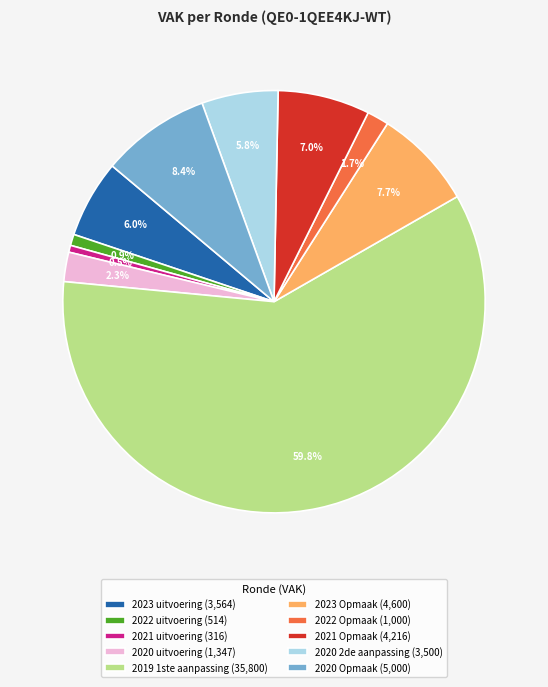

True or false: 2020 2de aanpassing accounts for 6% of the total.

True